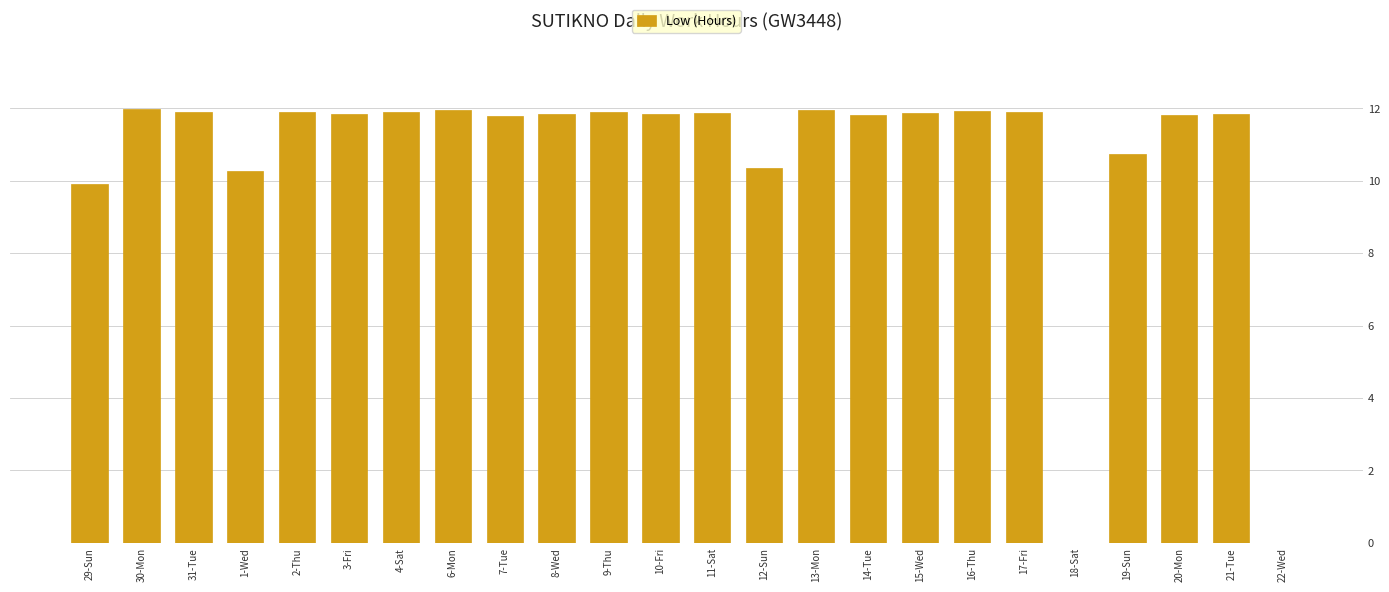

What is the greatest value displayed?

12.0